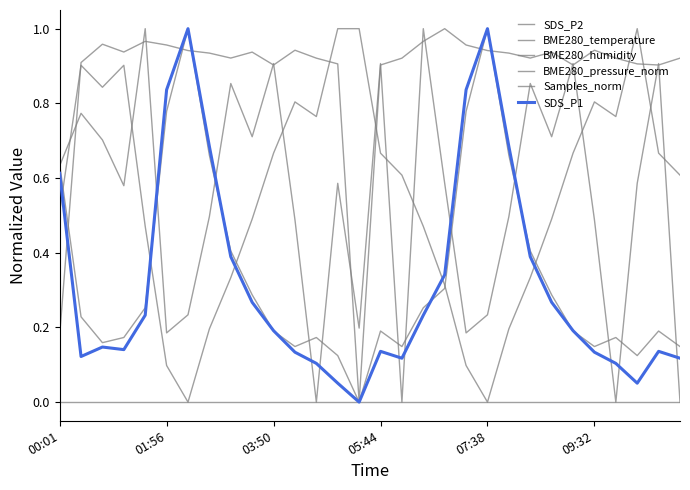

Does the chart have visible grid lines?

No